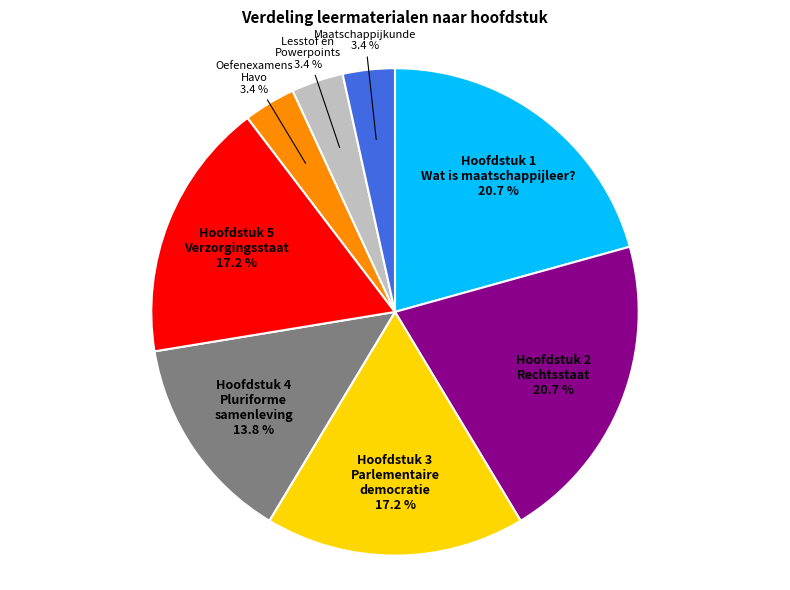

Between Maatschappijkunde and Hoofdstuk 2 Rechtsstaat, which is larger?

Hoofdstuk 2 Rechtsstaat